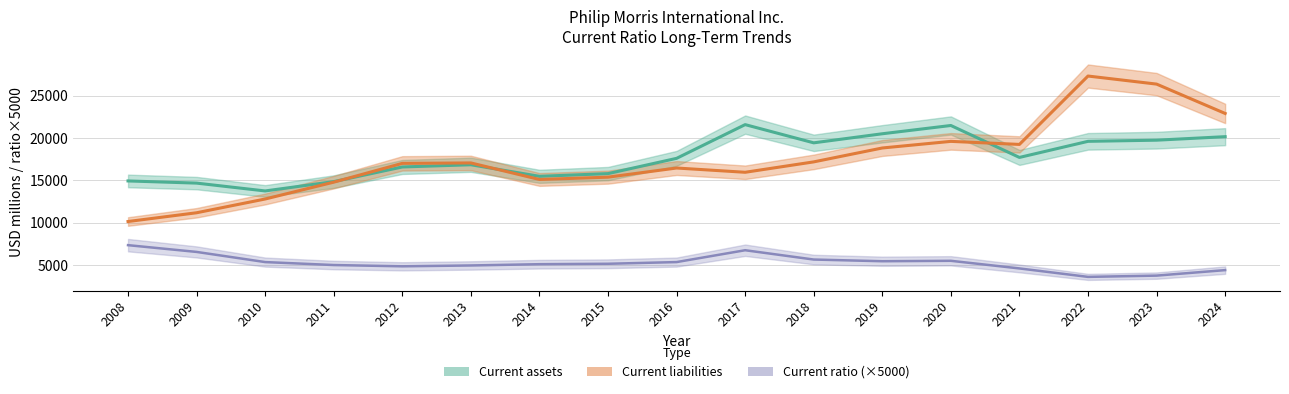

Which category has the lowest value in the Current ratio series?

2022